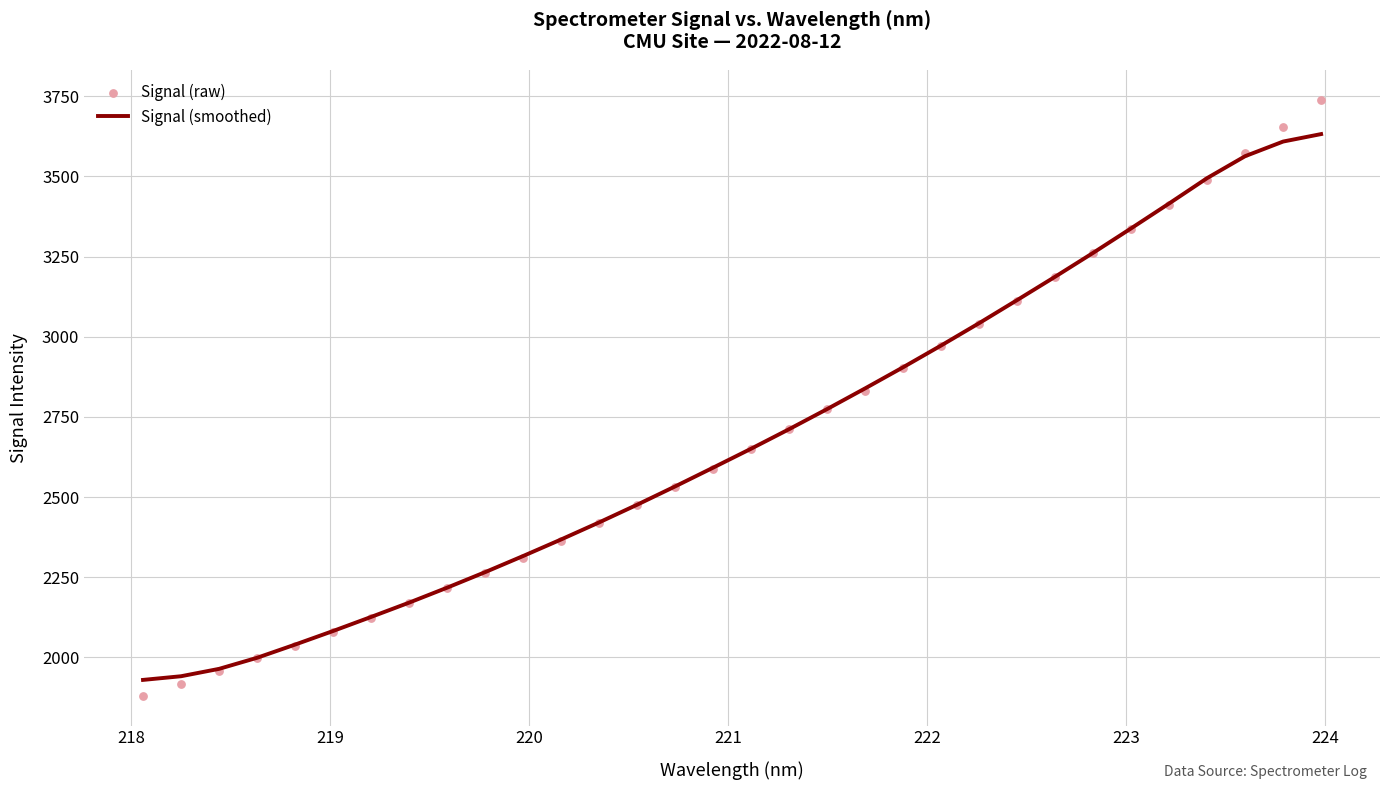

What is the minimum value for Signal (smoothed)?

1929.9